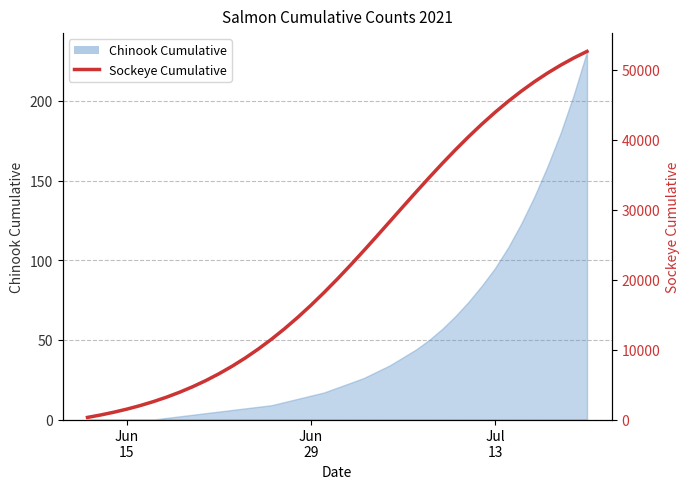

How many values are below 20077?

19